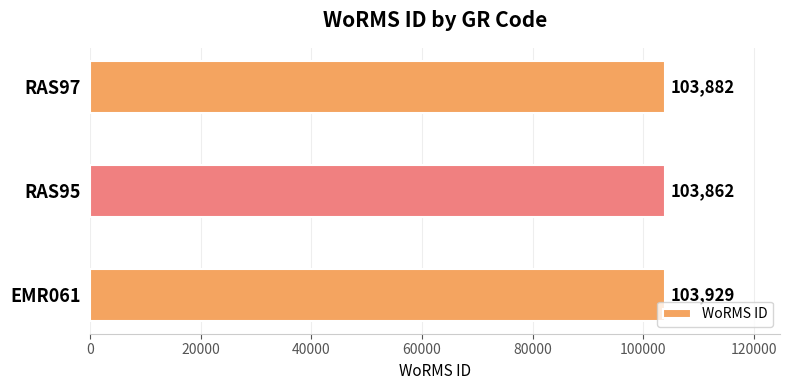

Reading bottom to top, transcribe all the data shown in this chart.

EMR061=103929	RAS95=103862	RAS97=103882